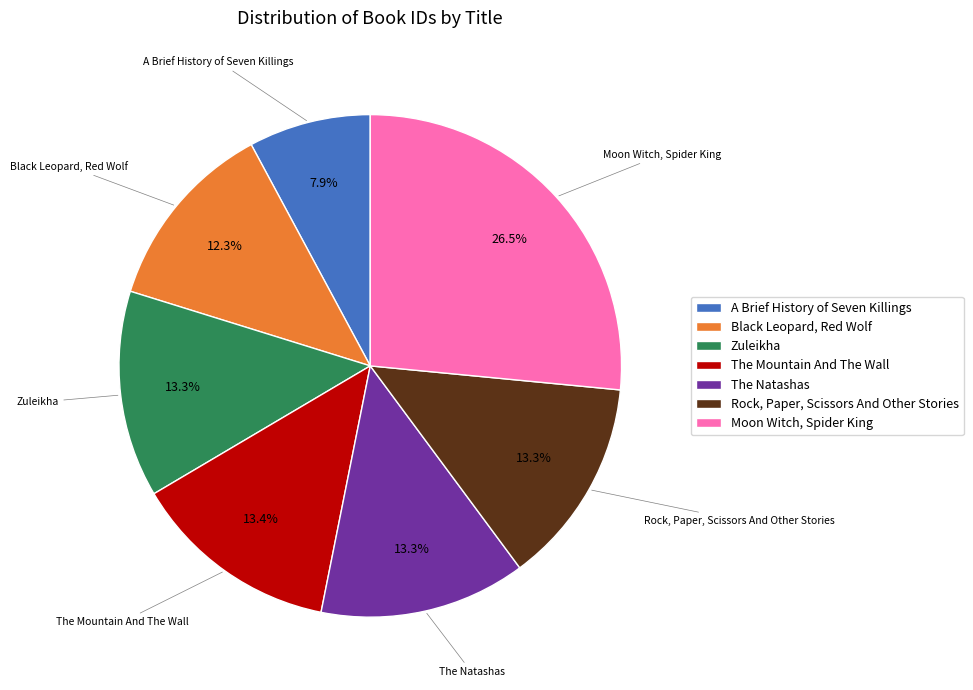

Count the number of slices in the pie.

7